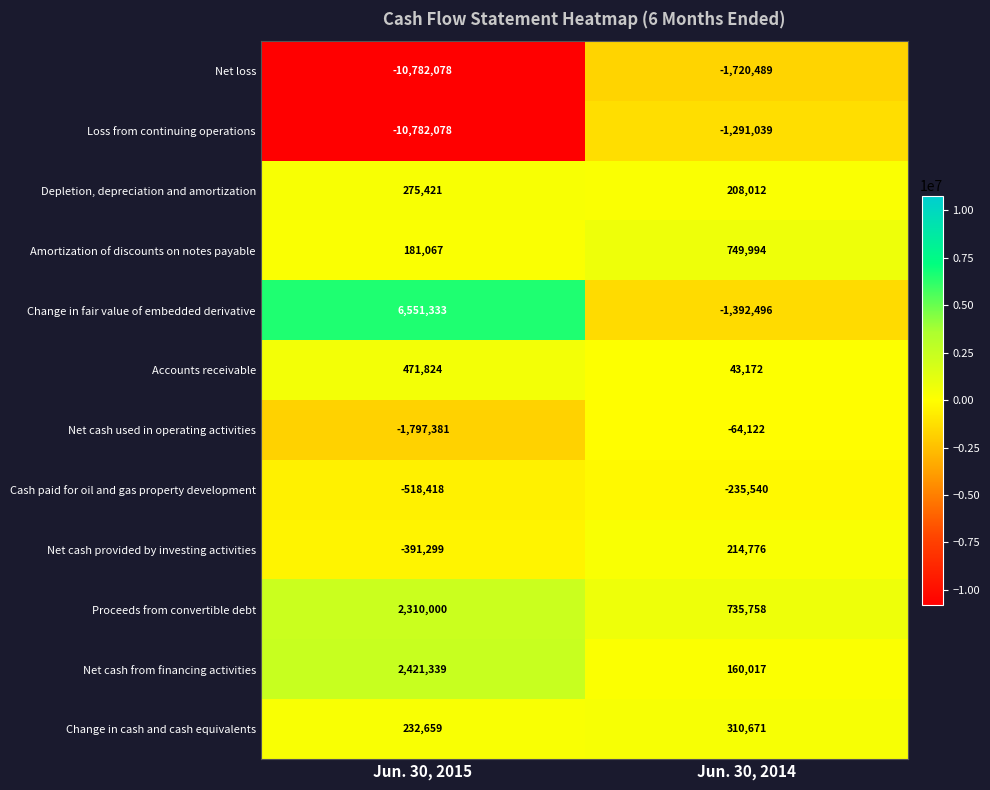

The Change in fair value of embedded derivative series shows 6551333 at Jun. 30, 2015. True or false?

True